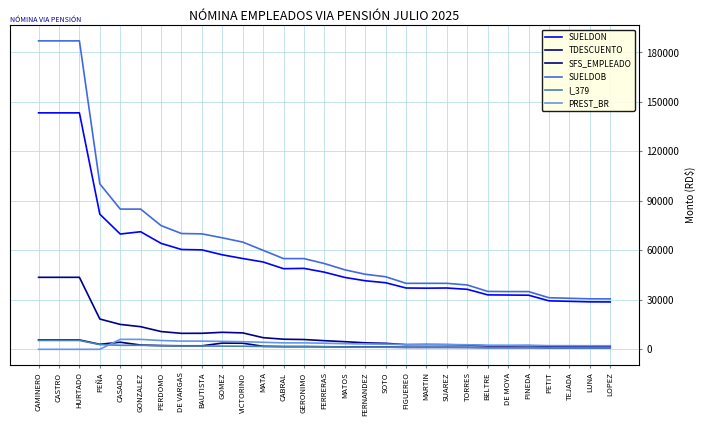

List the labels in order of I_379 value, smallest first.

LOPEZ, LUNA, TEJADA, PETIT, DE MOYA, PINEDA, BELTRE, TORRES, FIGUEREO, MARTIN, SUAREZ, SOTO, FERNANDEZ, MATOS, FERRERAS, CABRAL, GERONIMO, MATA, VICTORINO, GOMEZ, BAUTISTA, DE VARGAS, PERDOMO, CASADO, GONZALEZ, PEÑA, CAMINERO, CASTRO, HURTADO